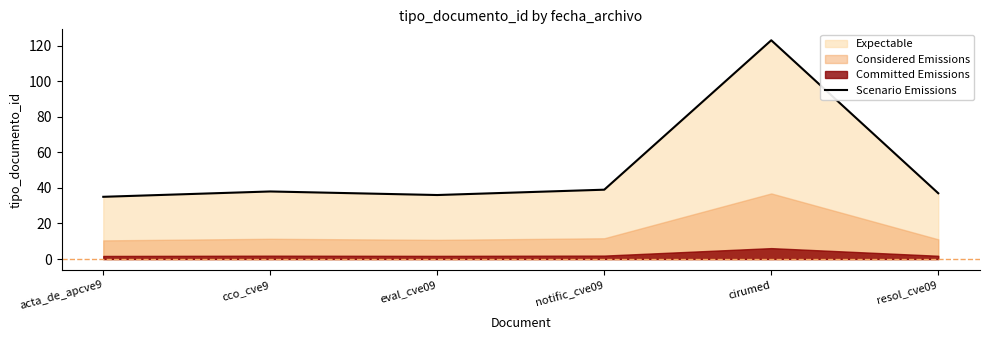

Where is the first local maximum?

cco_cve9